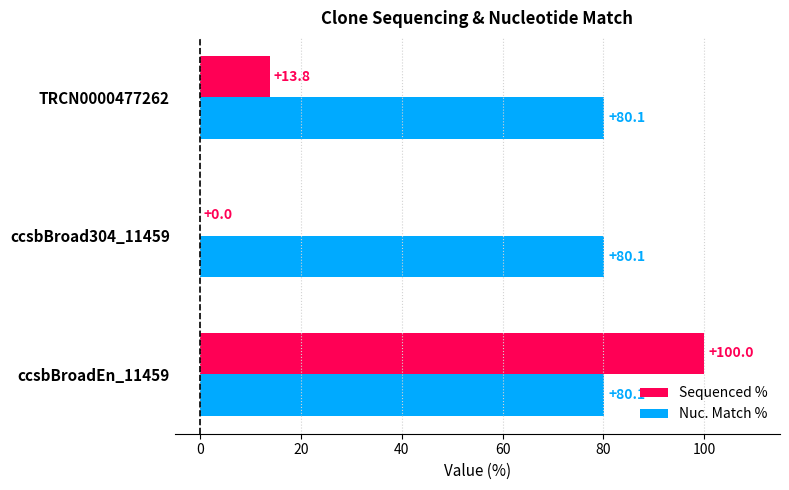

Is it true that Sequenced % equals 0.0 at ccsbBroad304_11459?

True